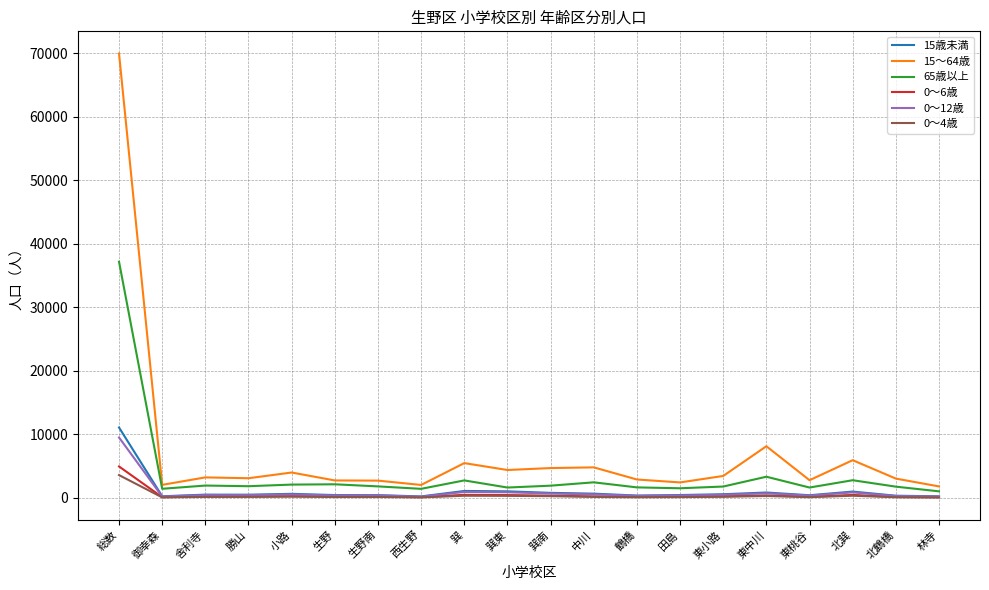

Does the chart display data point markers on the line(s)?

No